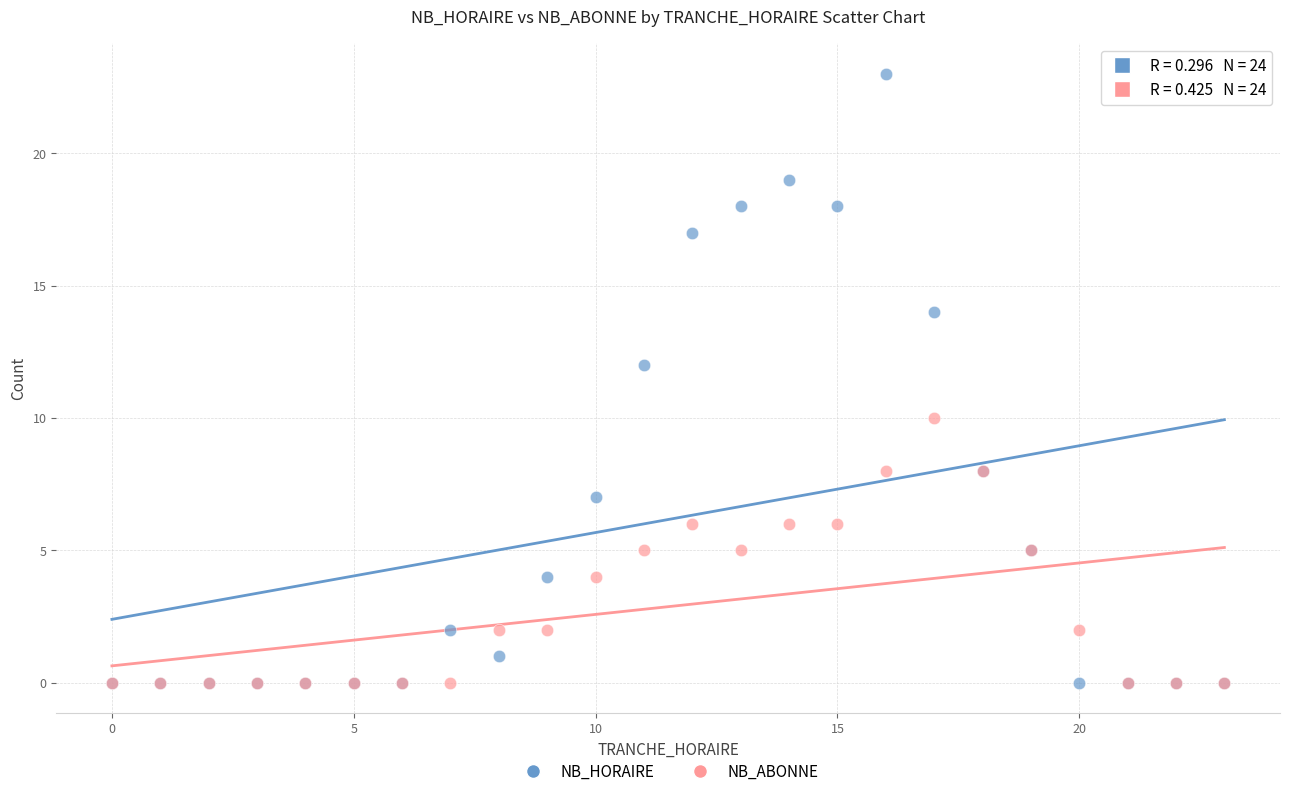

What are all the series names shown in the legend?

NB_HORAIRE, NB_ABONNE